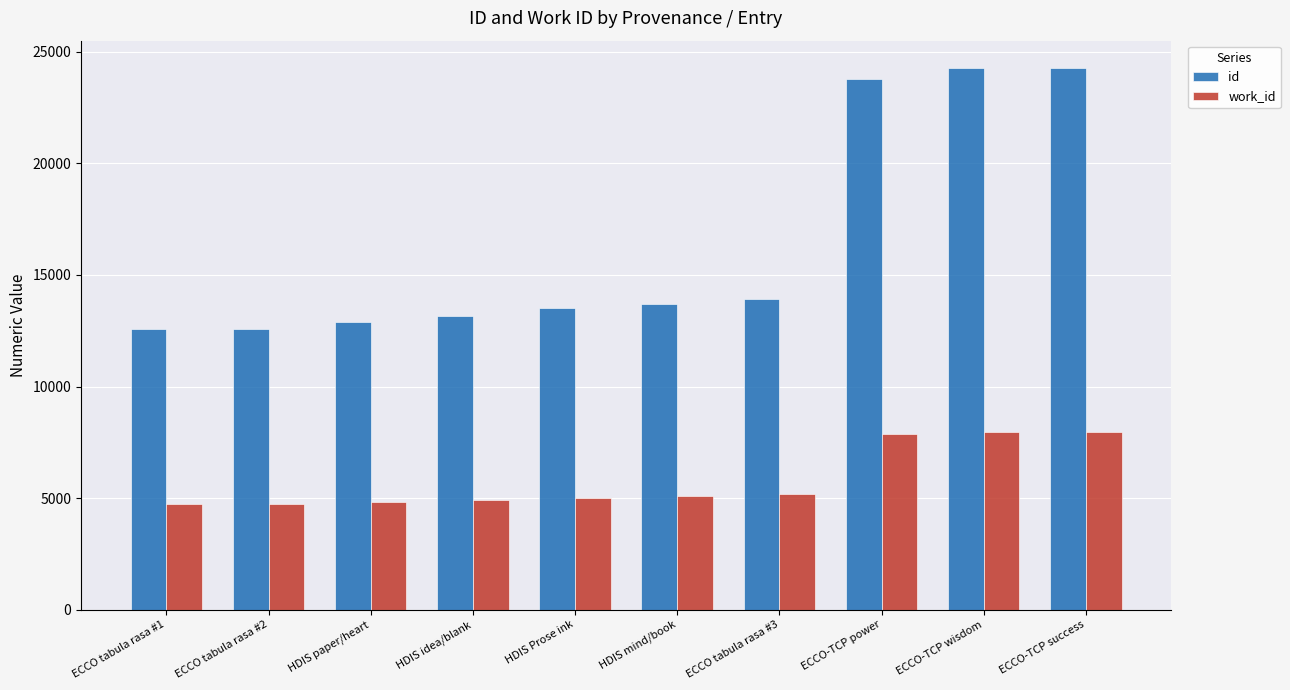

Which series has the largest range (max minus min)?

id